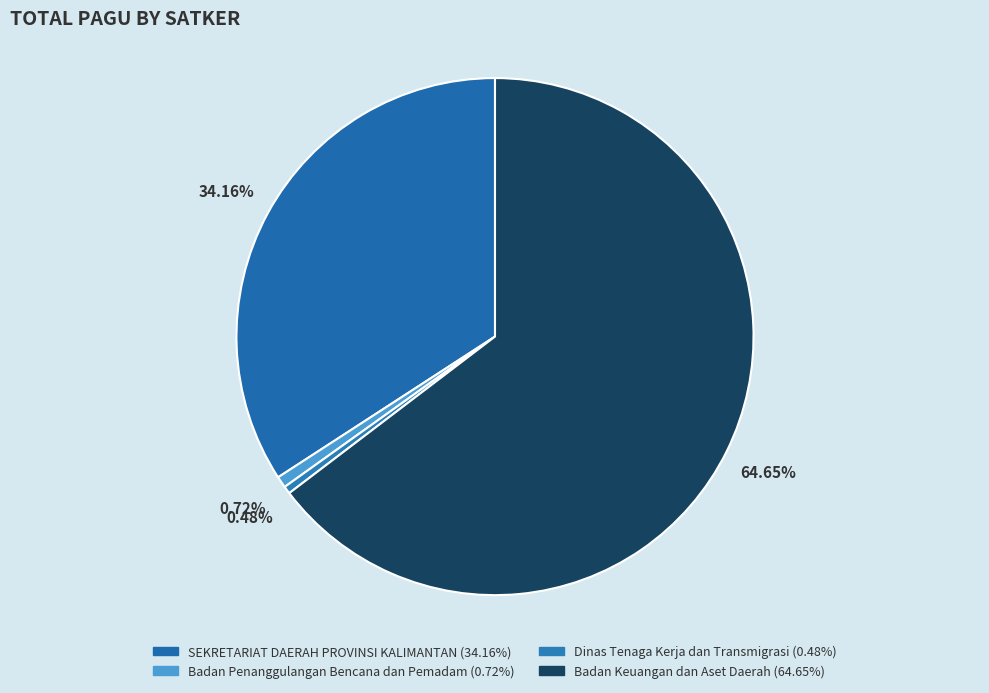

How many segments does this pie chart have?

4